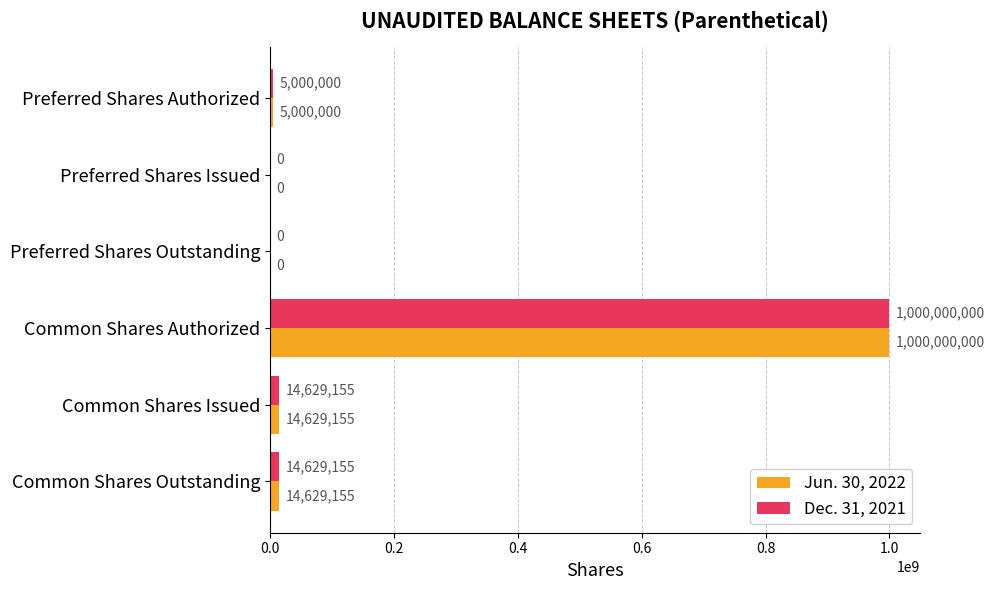

At which category is the sum across all series the highest?

Common Shares Authorized